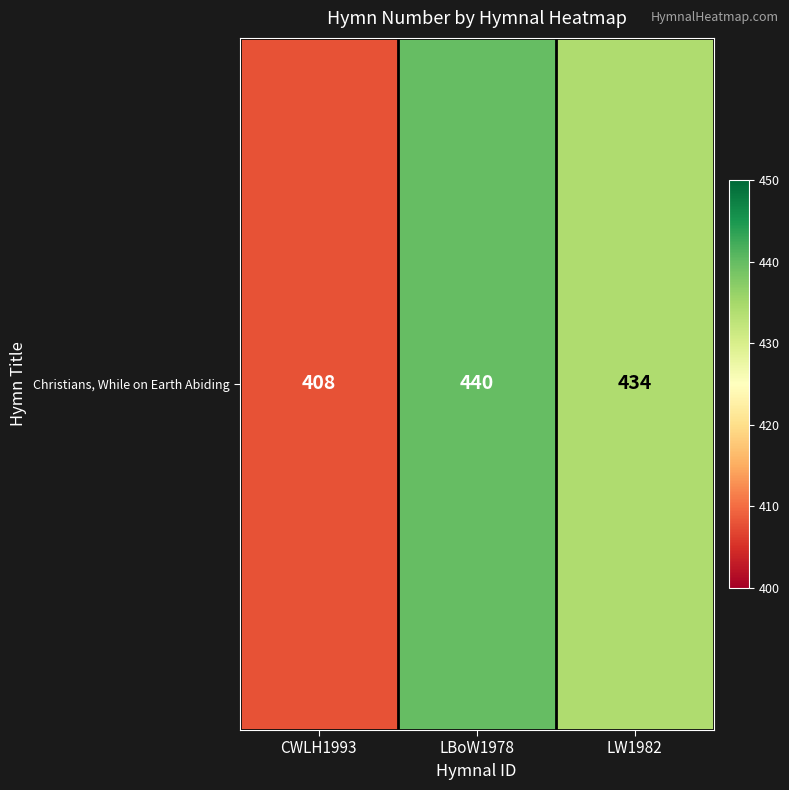

Which has a higher value, CWLH1993 or LBoW1978?

LBoW1978